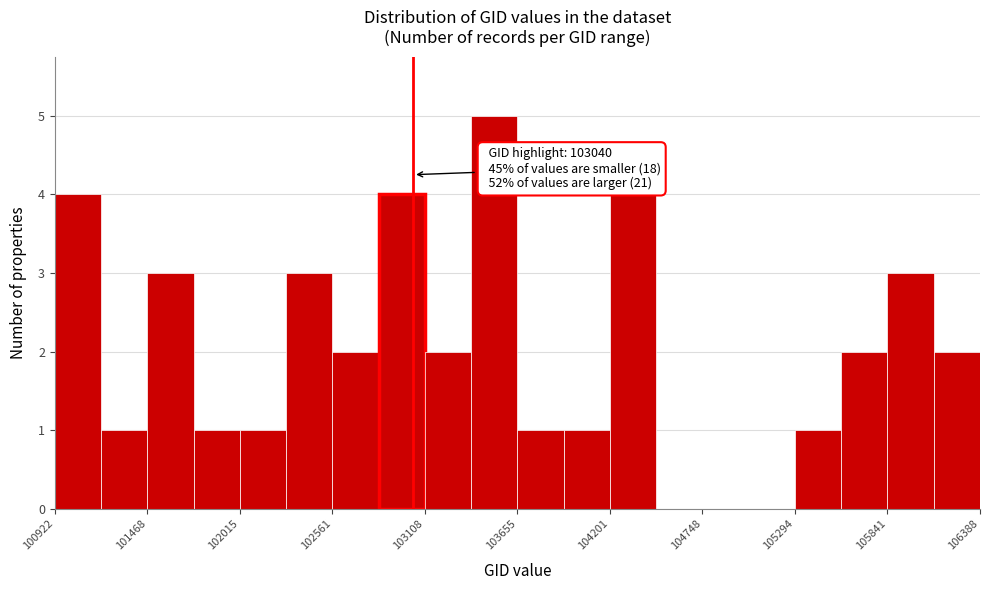

Around what value on the x-axis is the tallest bar? Give the approximate position of its centre, as read against the axis.

103500